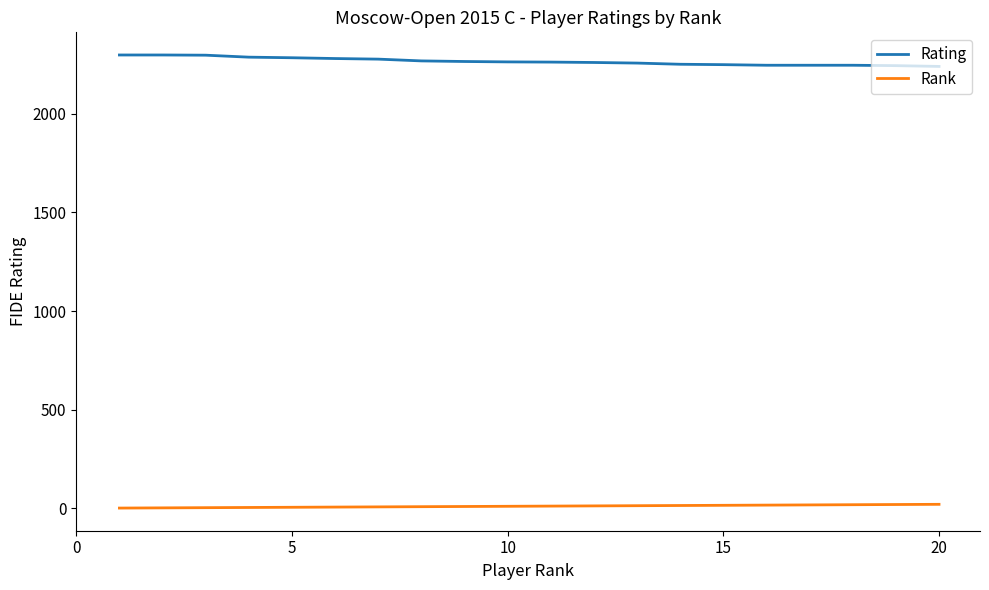

What is the difference between the maximum and minimum values in the Rank series?

19